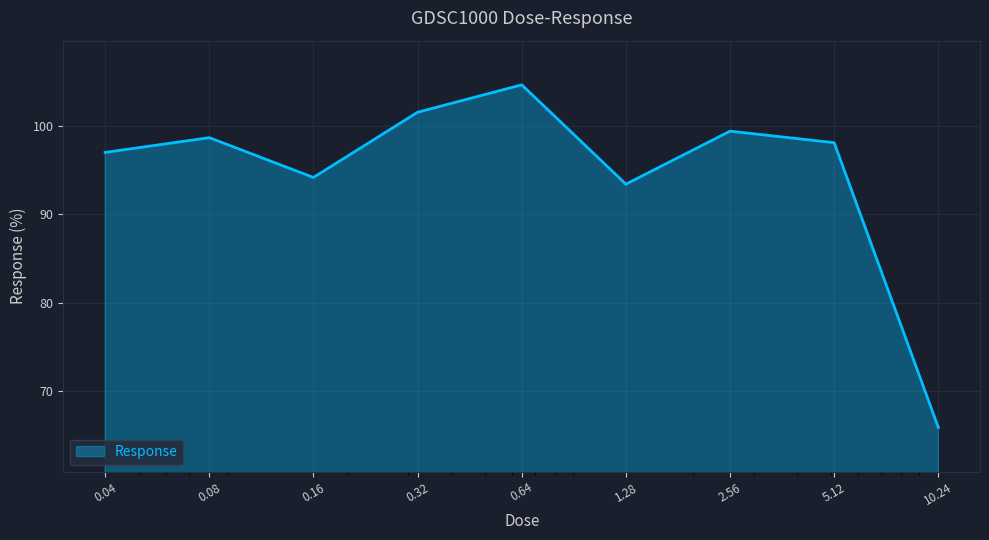

Reading right to left, extract all data points from this chart.

65.9	98.1	99.4	93.4	104.6	101.5	94.2	98.7	97.0